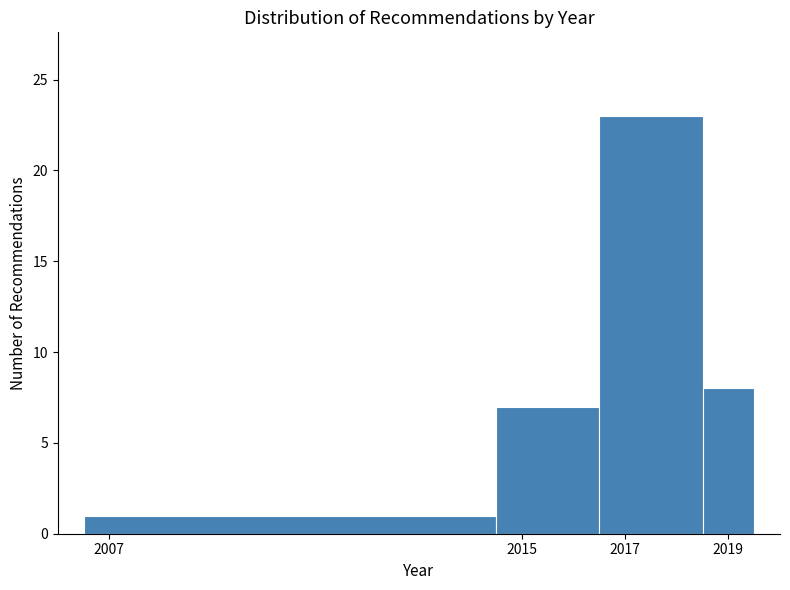

Reading left to right, transcribe this chart: for each bar, give the range it covers on the x-axis and its height. Neither the bar edges nor the heights are printed on the chart, so give them approximately, as read against the axes.

2006.5 to 2014.5: 1
2014.5 to 2016.5: 7
2016.5 to 2018.5: 23
2018.5 to 2019.5: 8